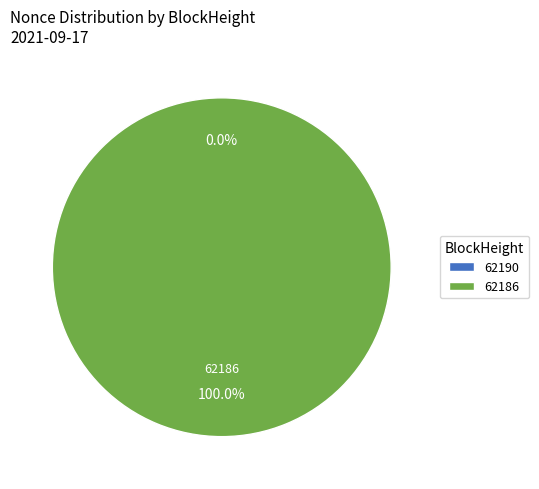

How many slices are in this pie chart?

2